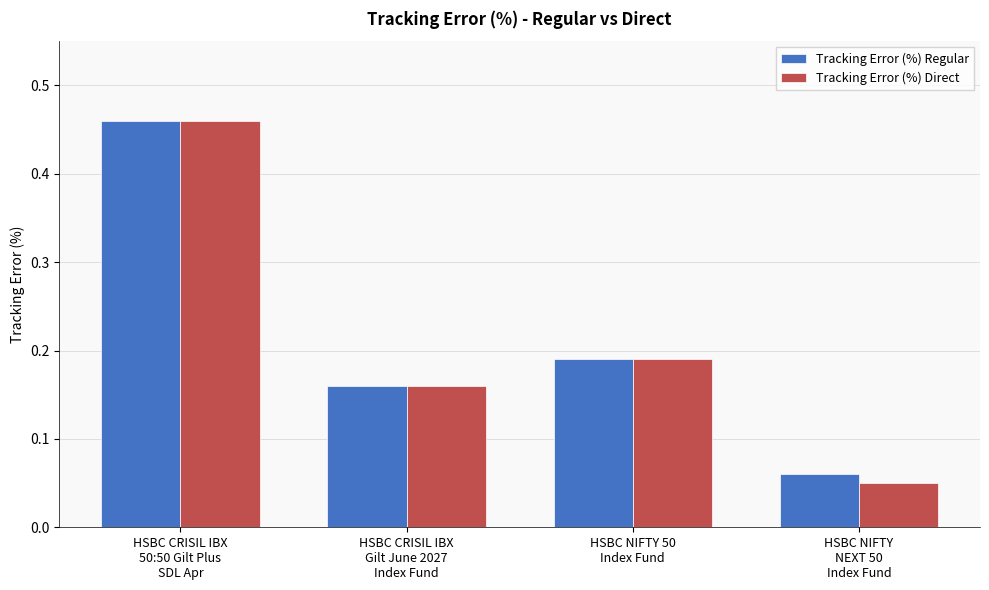

At HSBC NIFTY
NEXT 50
Index Fund, list the series in order from largest to smallest.

Tracking Error (%) Regular, Tracking Error (%) Direct